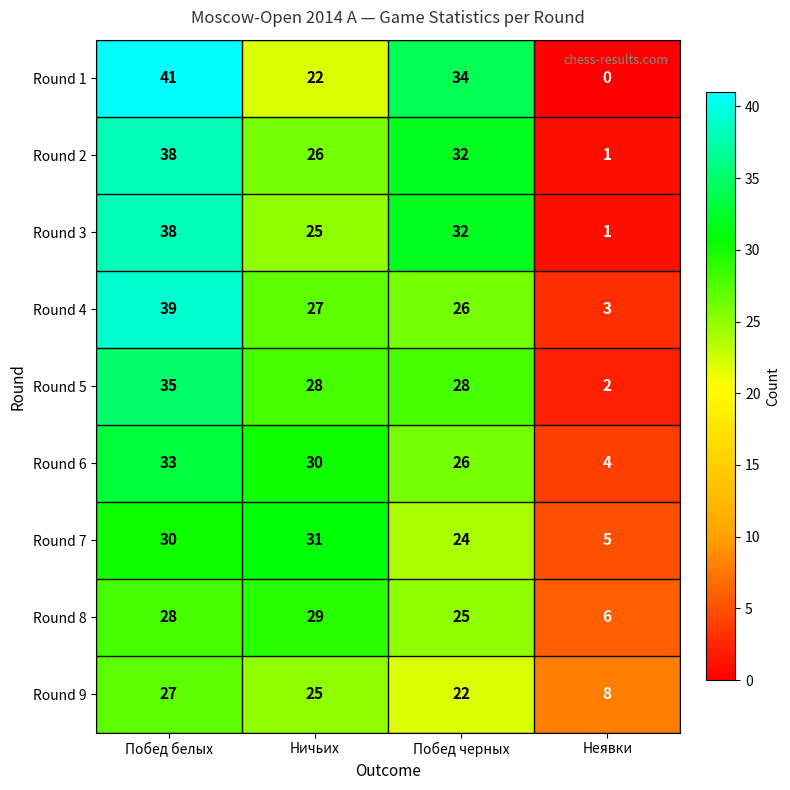

Which category has the lowest value in the Round 6 series?

Неявки